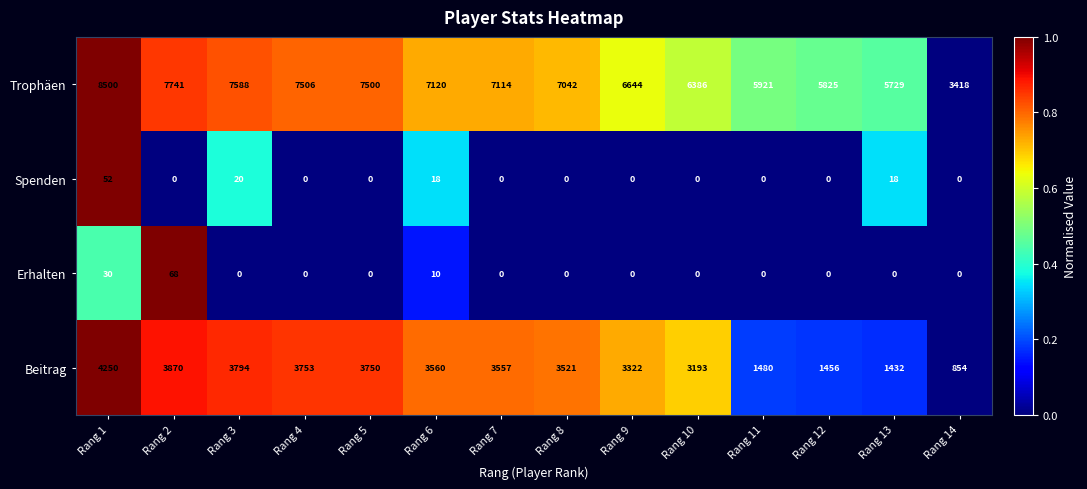

Is it true that Beitrag equals 3794 at Rang 3?

True